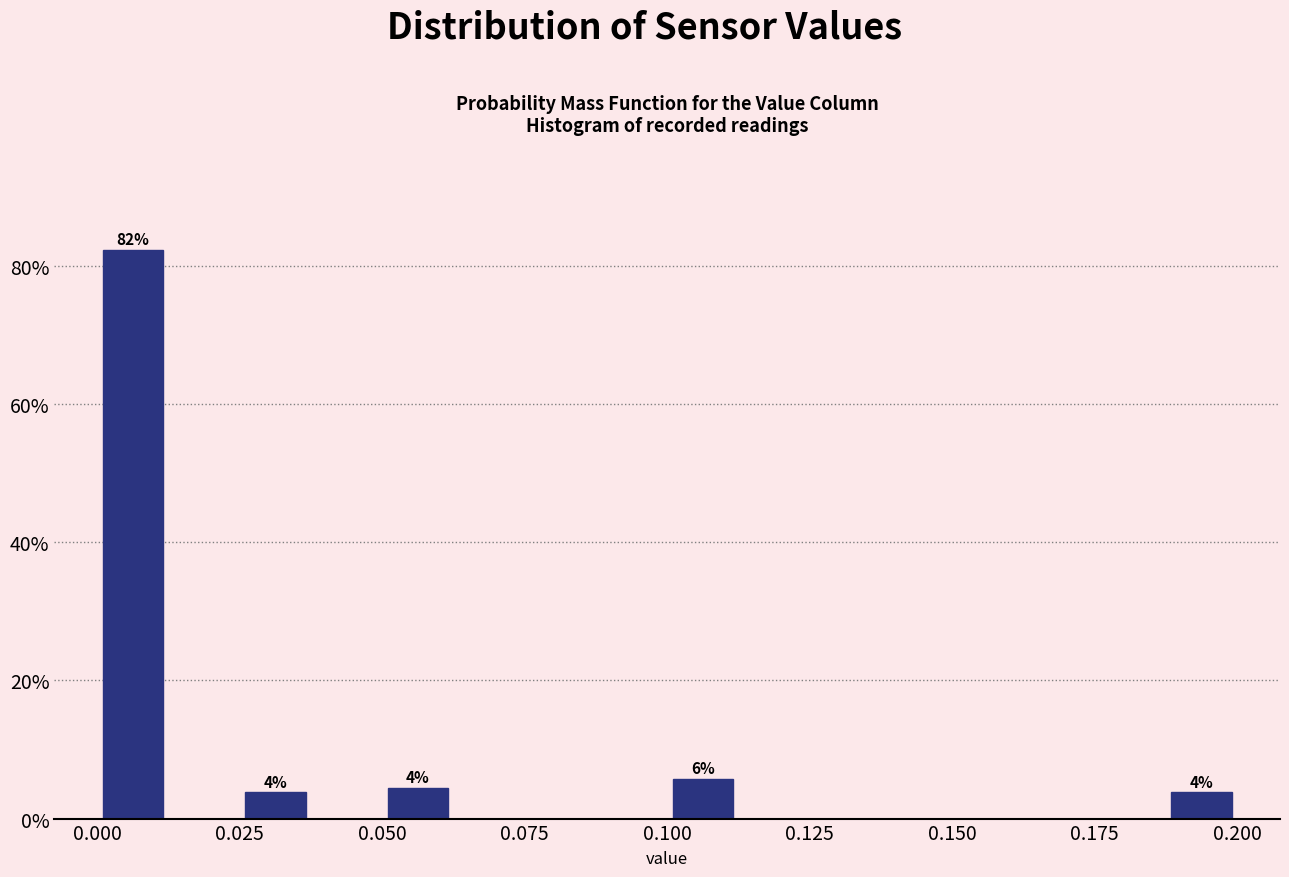

Around what value on the x-axis is the tallest bar? Give the approximate position of its centre, as read against the axis.

0.005